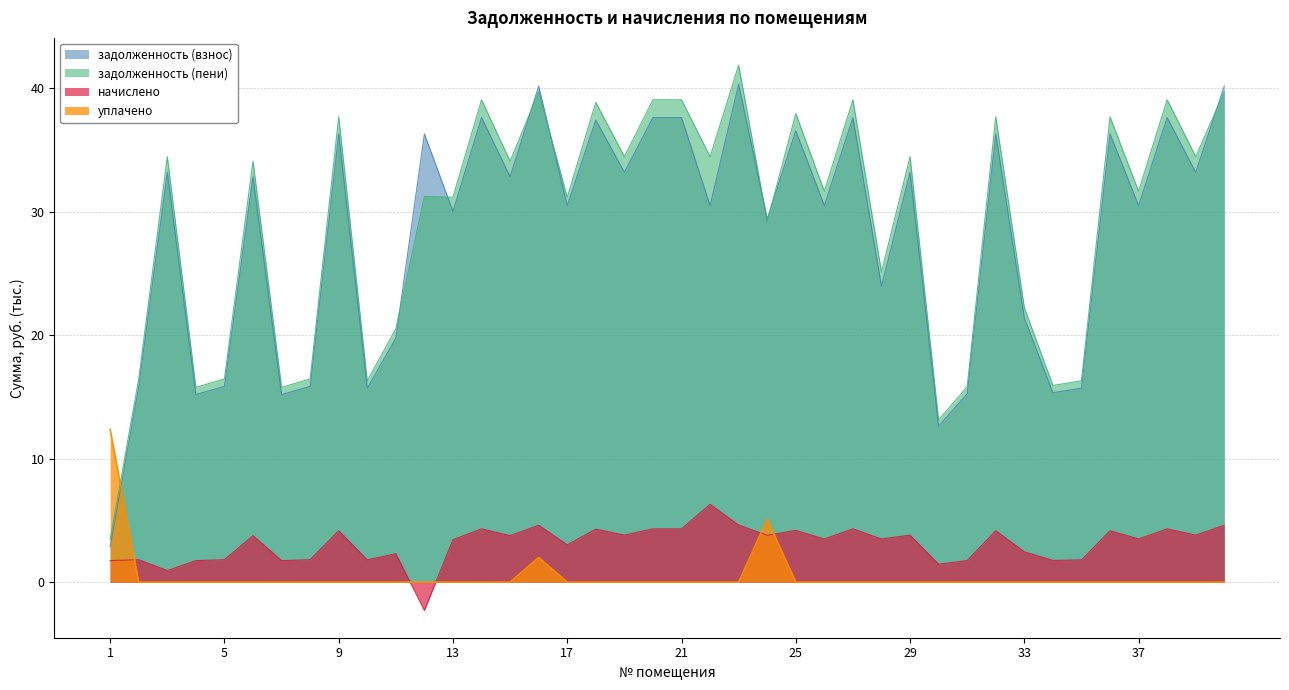

Rank the series at 30 from highest to lowest value.

задолженность (пени), задолженность (взнос), начислено, уплачено